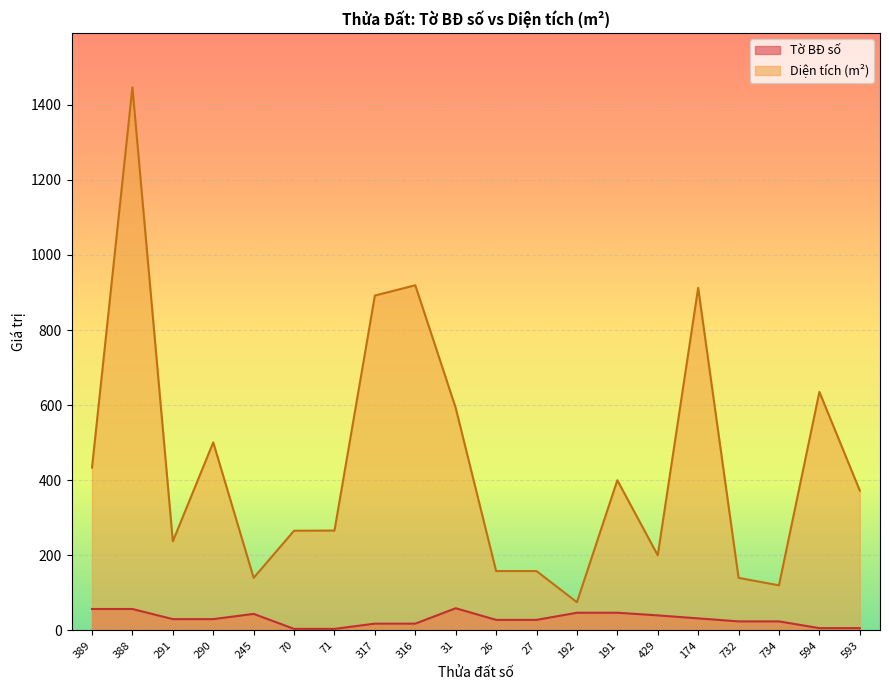

What is the difference between the highest and lowest values at 291?

207.2